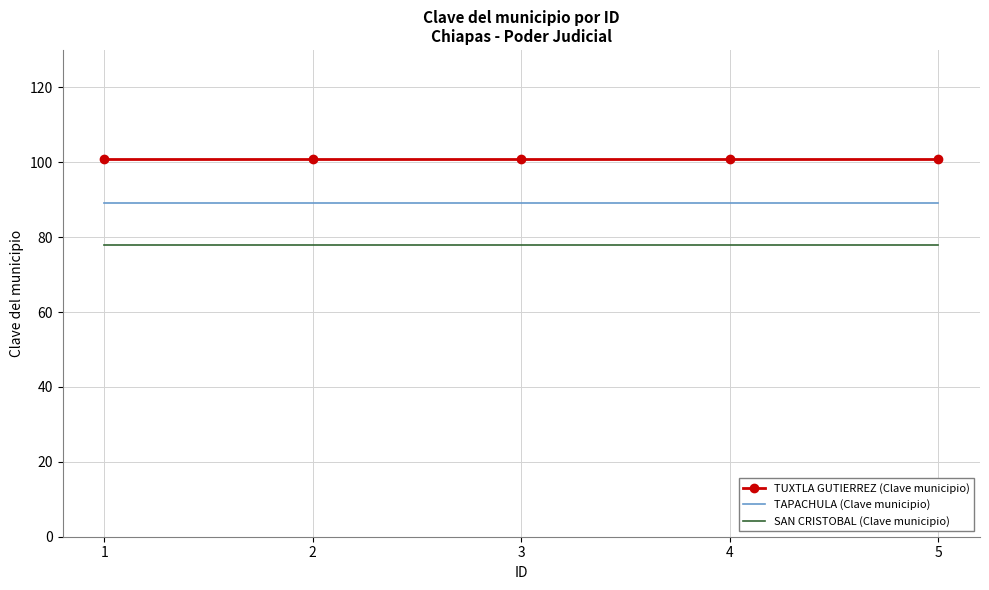

Reading left to right, list all the values displayed in this chart.

TUXTLA GUTIERREZ (Clave municipio): 101	101	101	101	101
TAPACHULA (Clave municipio): 89	89	89	89	89
SAN CRISTOBAL (Clave municipio): 78	78	78	78	78